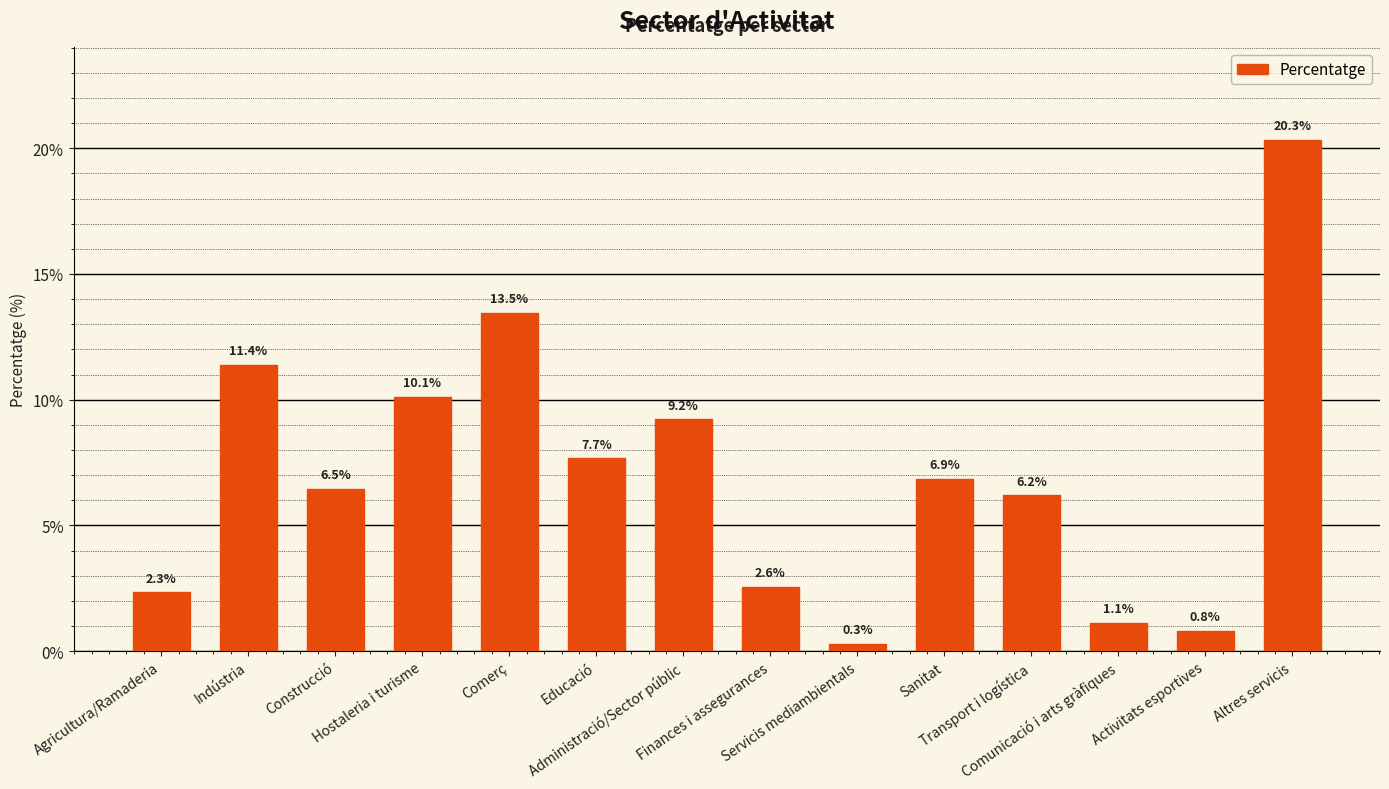

What is the greatest value displayed?

20.3